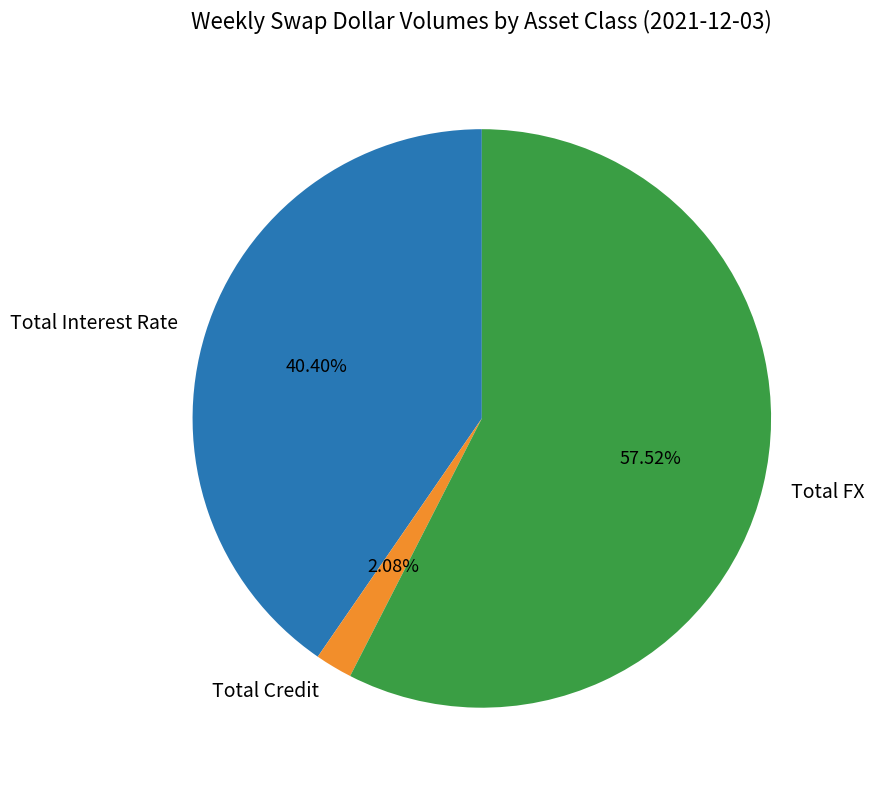

Which category has the smallest portion of the pie?

Total Credit